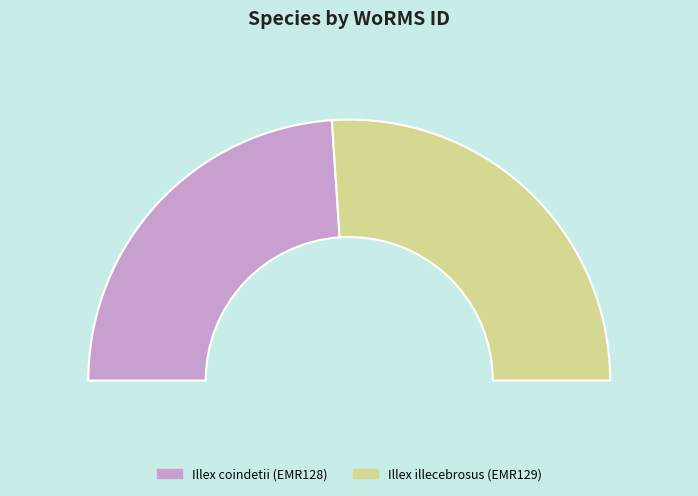

What percentage do Illex coindetii (EMR128) and Illex illecebrosus (EMR129) together represent?

100.0%